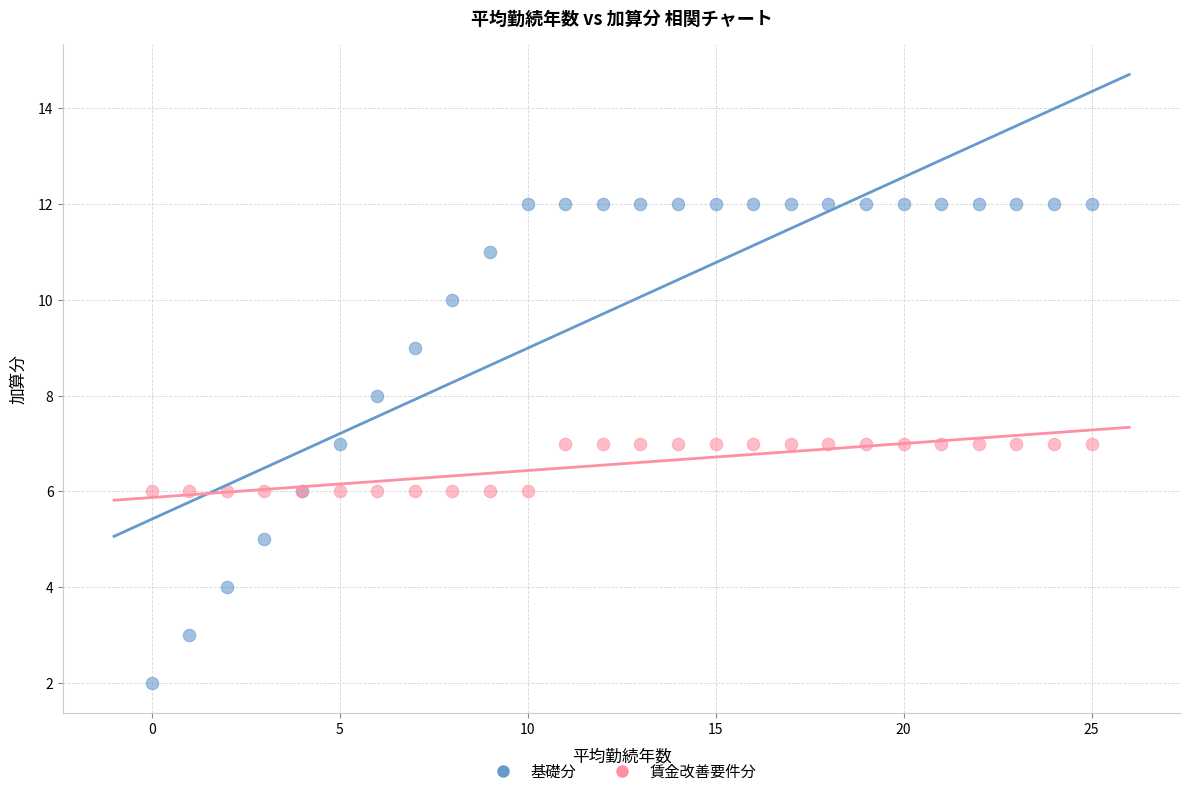

Which series reaches the minimum Y coordinate?

基礎分